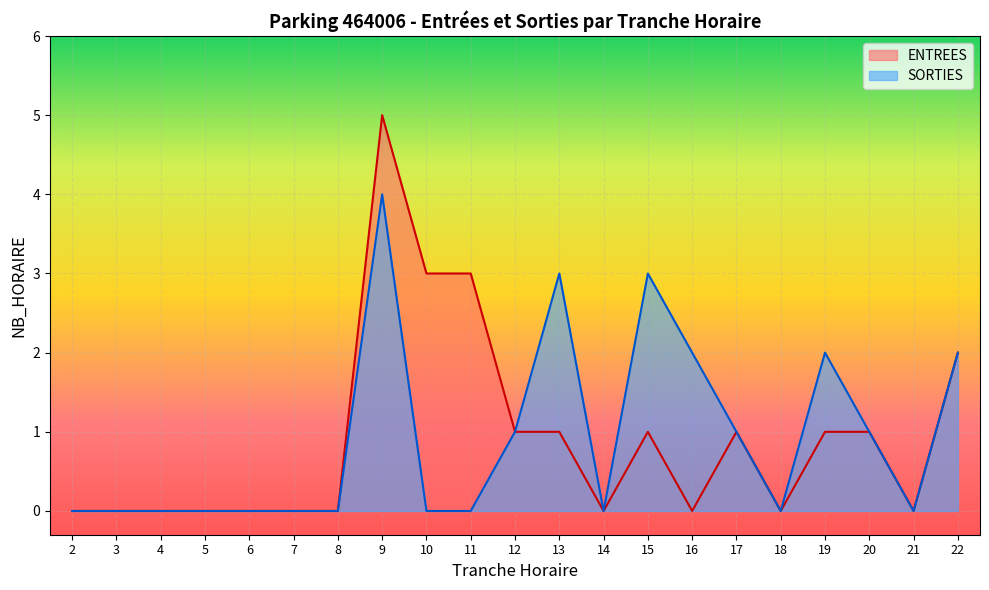

True or false: ENTREES has a value of 0 at 14.

True